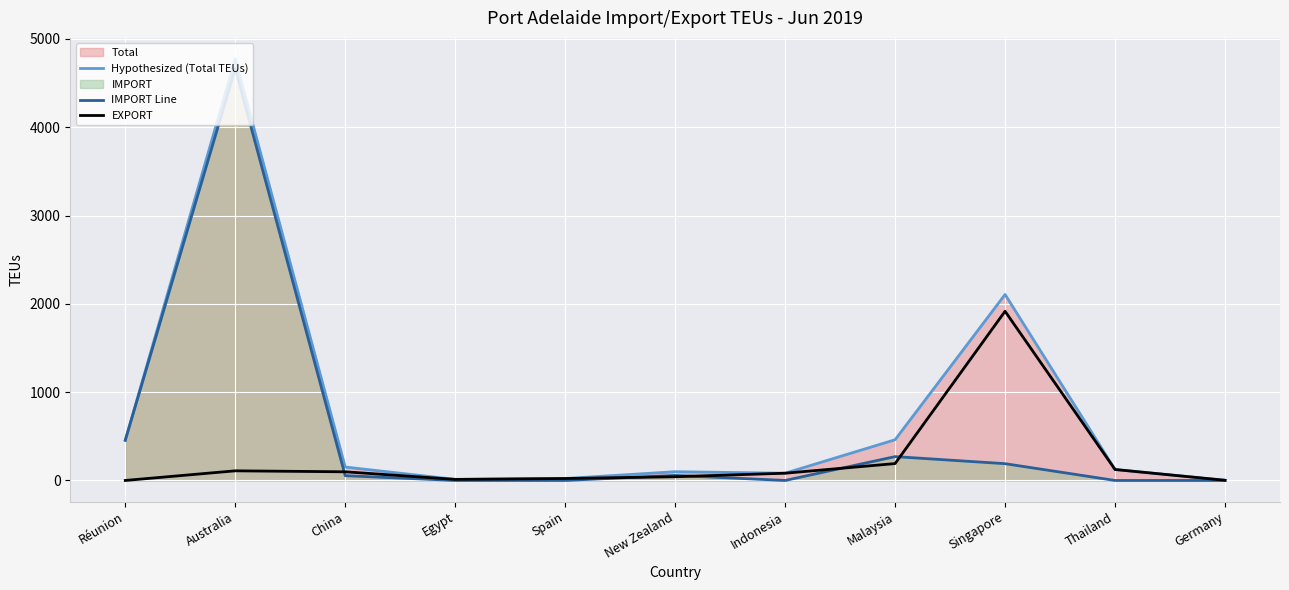

Rank the series by their maximum value, from highest to lowest.

Hypothesized (Total TEUs), IMPORT Line, EXPORT